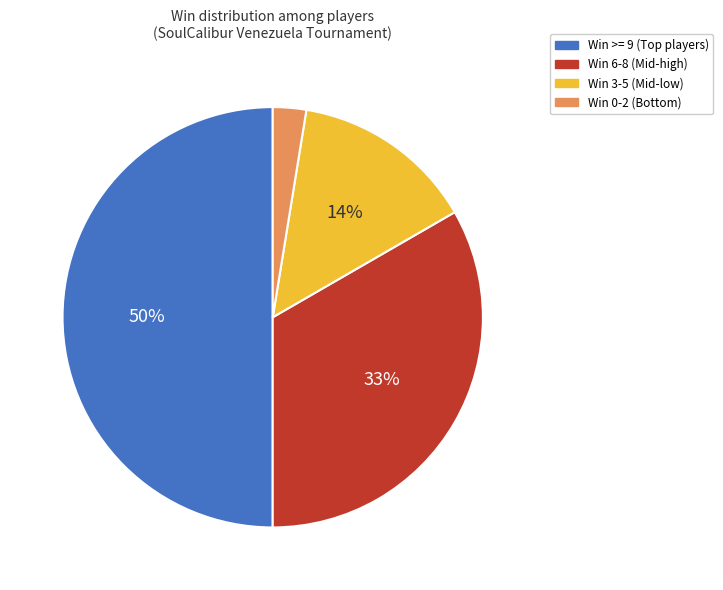

To the nearest percent, what is the difference between the largest and smallest slice percentages?

47%